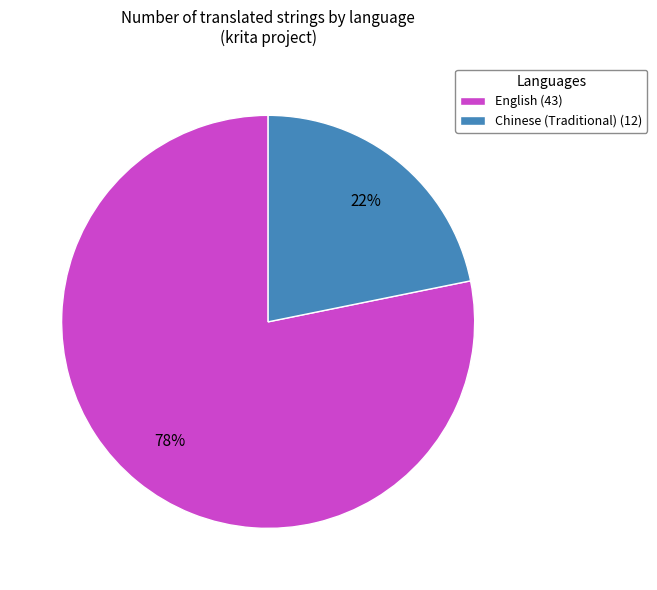

Which has a higher value, English or Chinese (Traditional)?

English